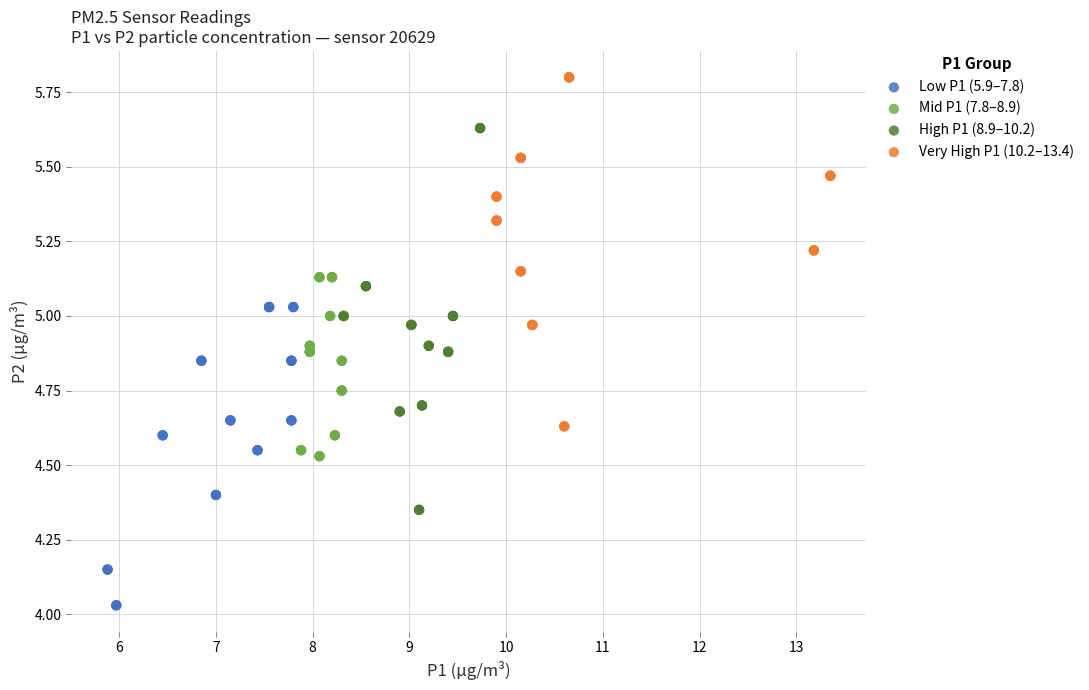

Which series has the largest Y range (max minus min)?

High P1 (8.9–10.2)